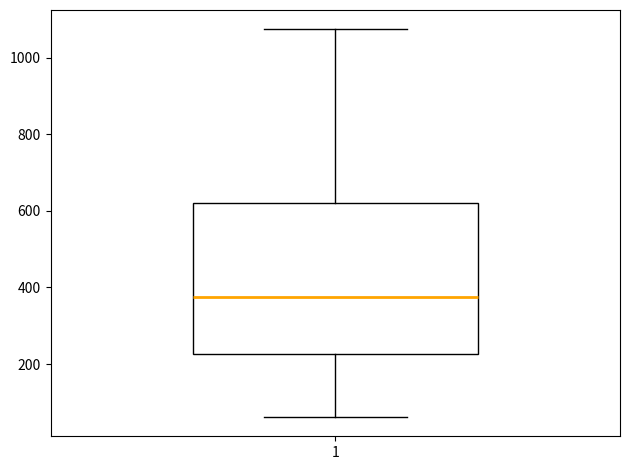

Transcribe this box plot: give where the median line is, the range the box spans, and where the two whiskers end, as read against the y-axis. The values are not printed on the chart, so give them approximately, as read against the axis.

median 380, box 220 to 620, whiskers 60 to 1080